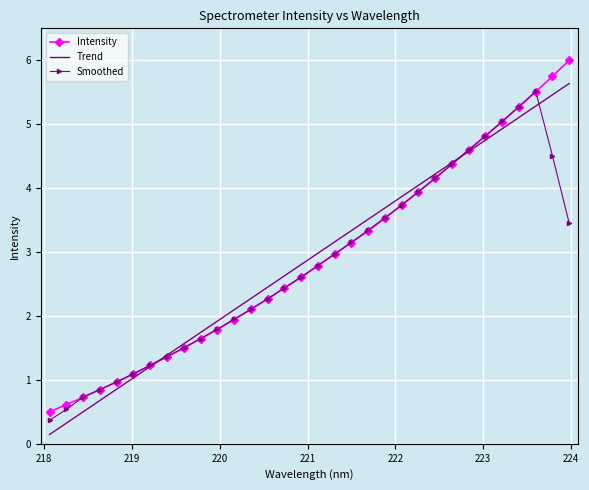

What is the maximum value for Smoothed?

5.5